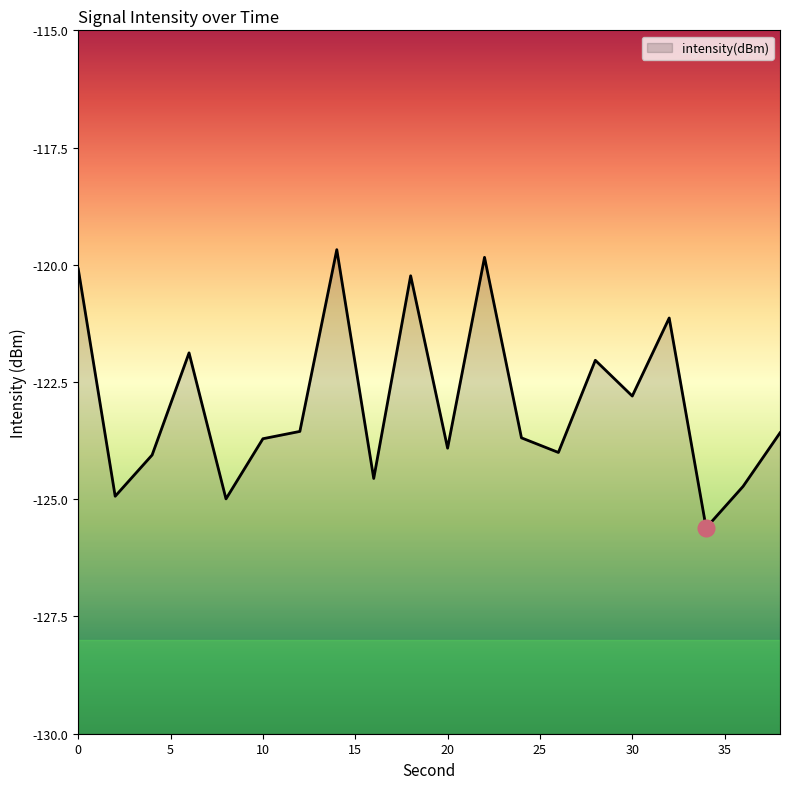

Rank the categories by value from highest to lowest.

14, 22, 0, 18, 32, 6, 28, 30, 12, 38, 24, 10, 20, 26, 4, 16, 36, 2, 8, 34